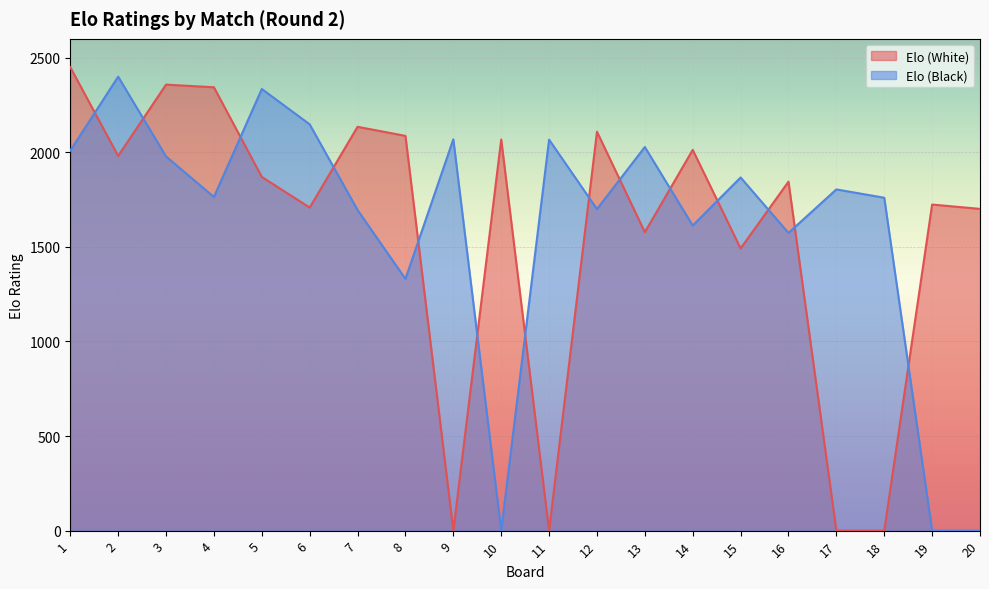

Which series changed the most between 10 and 17?

Elo (White)